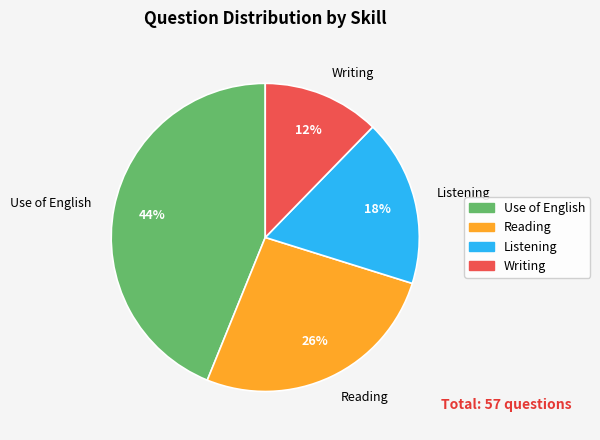

Rank the categories by value from lowest to highest.

Writing, Listening, Reading, Use of English